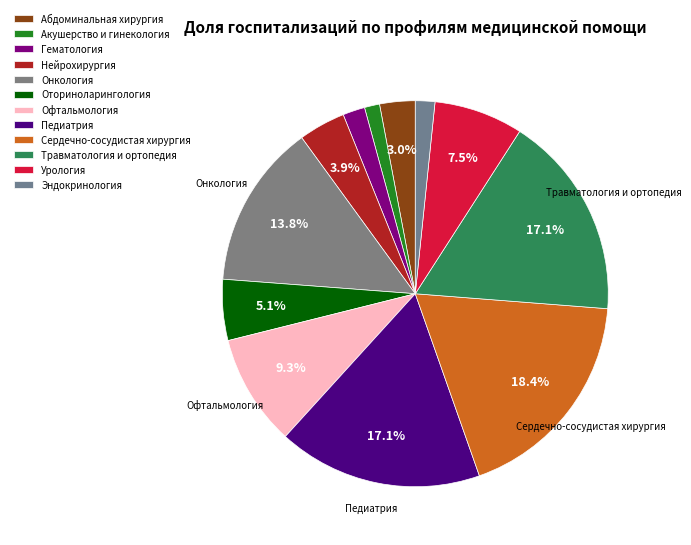

Count the number of slices in the pie.

12